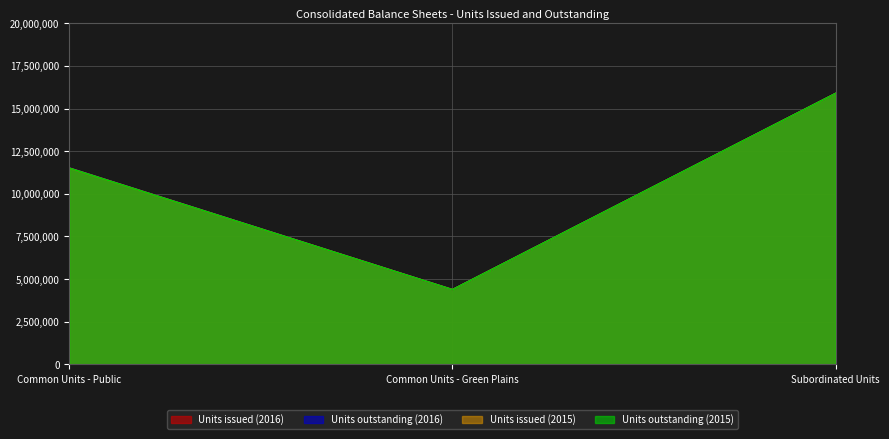

Rank the series at Subordinated Units from highest to lowest value.

Units issued (2016), Units outstanding (2016), Units issued (2015), Units outstanding (2015)